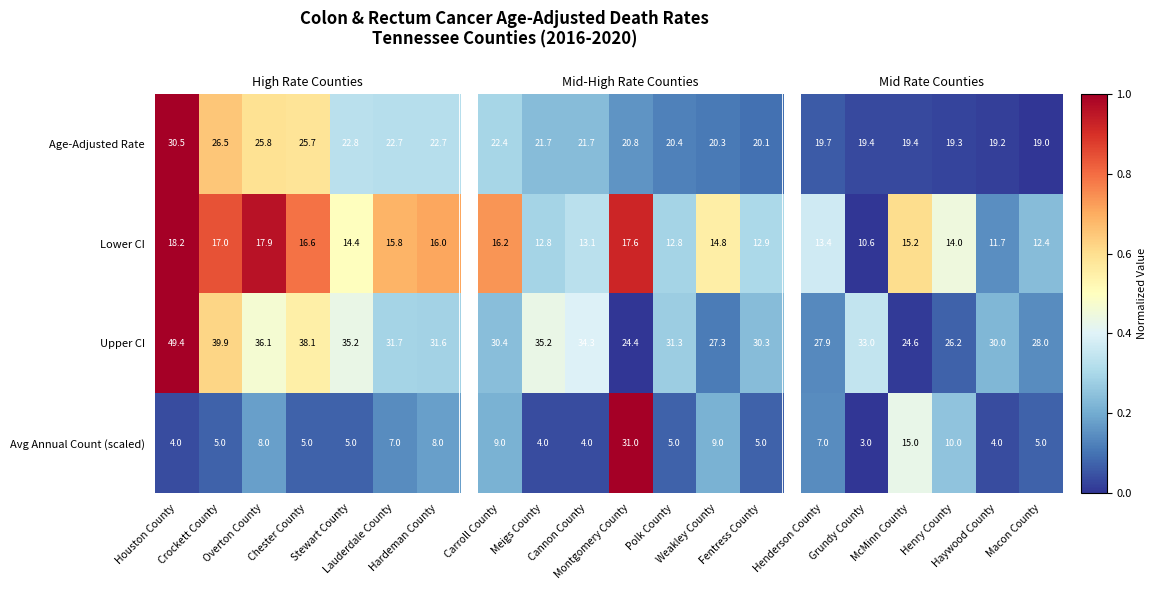

How many Avg Annual Count (scaled) values are between 5 and 8?

6